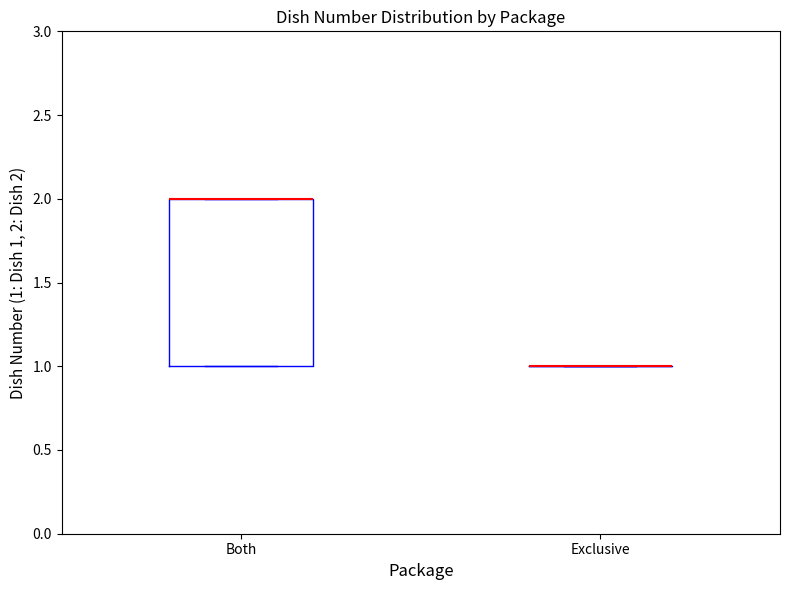

Reading left to right, transcribe this box plot: for each box, give where its median line is, the range the box spans, and where its two whiskers end, as read against the y-axis. The values are not printed on the chart, so give them approximately, as read against the axis.

Both: median 2 (drawn on the box's upper edge), box 1 to 2, whiskers 1 to 2
Exclusive: box collapsed to a line at 1, whiskers 1 to 1